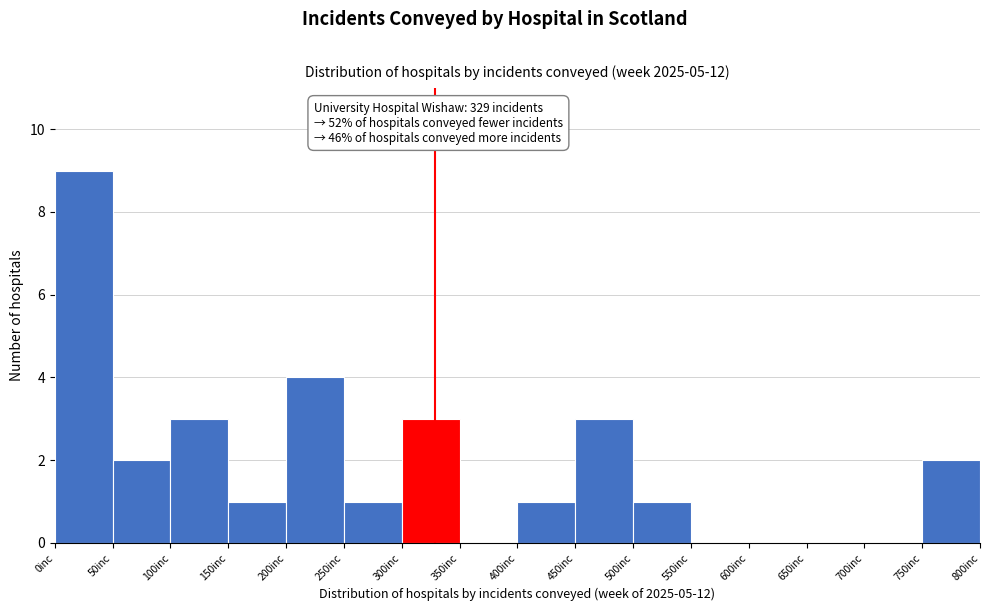

Which range on the x-axis has the tallest bar?

0 to 50